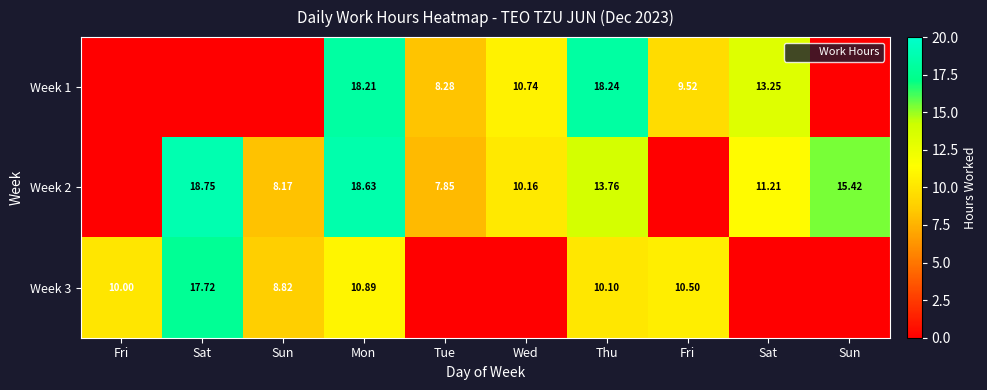

What is the average value of the Week 2 series?

10.4